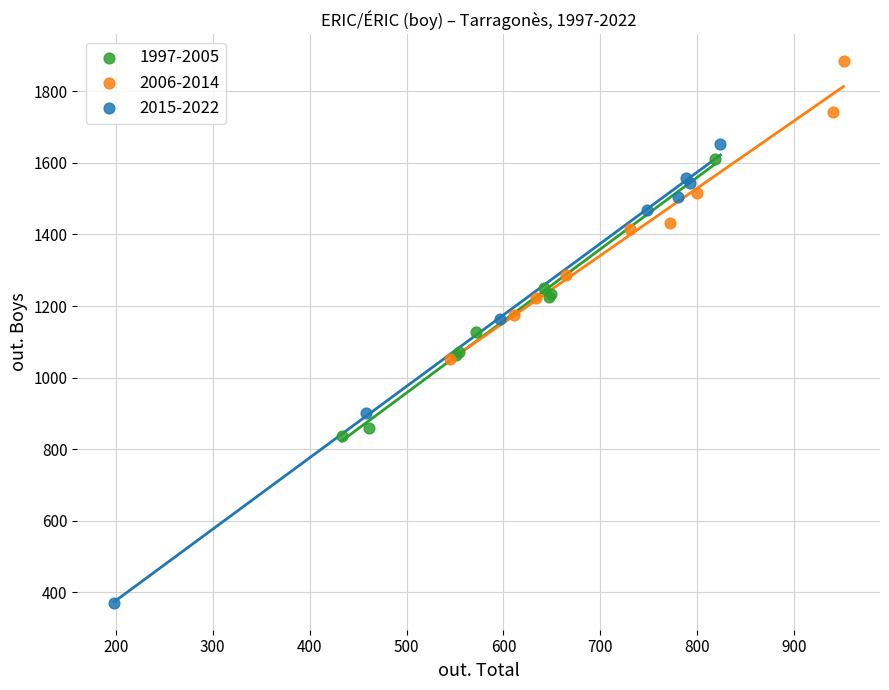

Which series reaches the minimum Y coordinate?

2015-2022